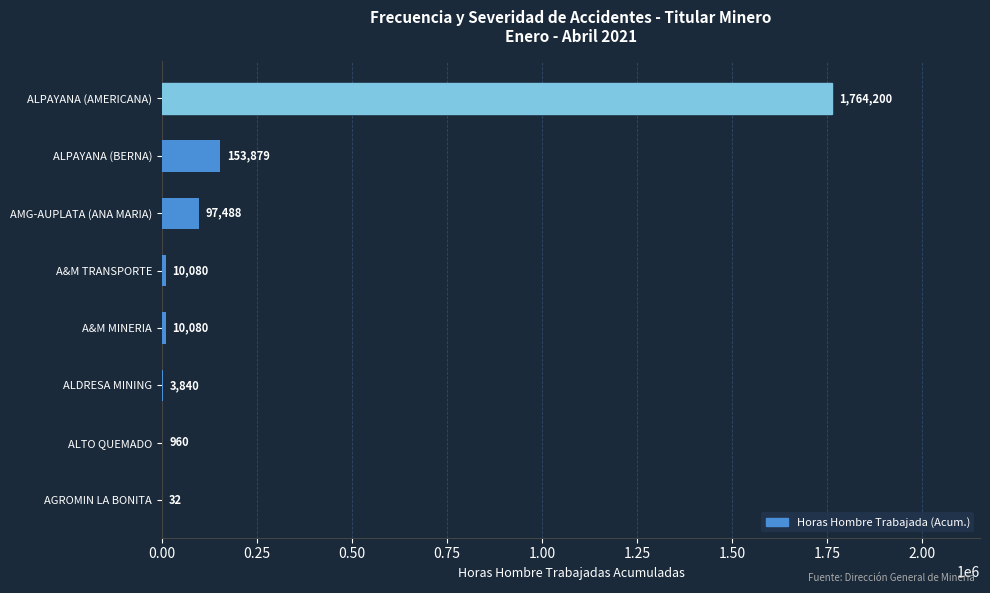

What is the maximum value shown in the chart?

1764200